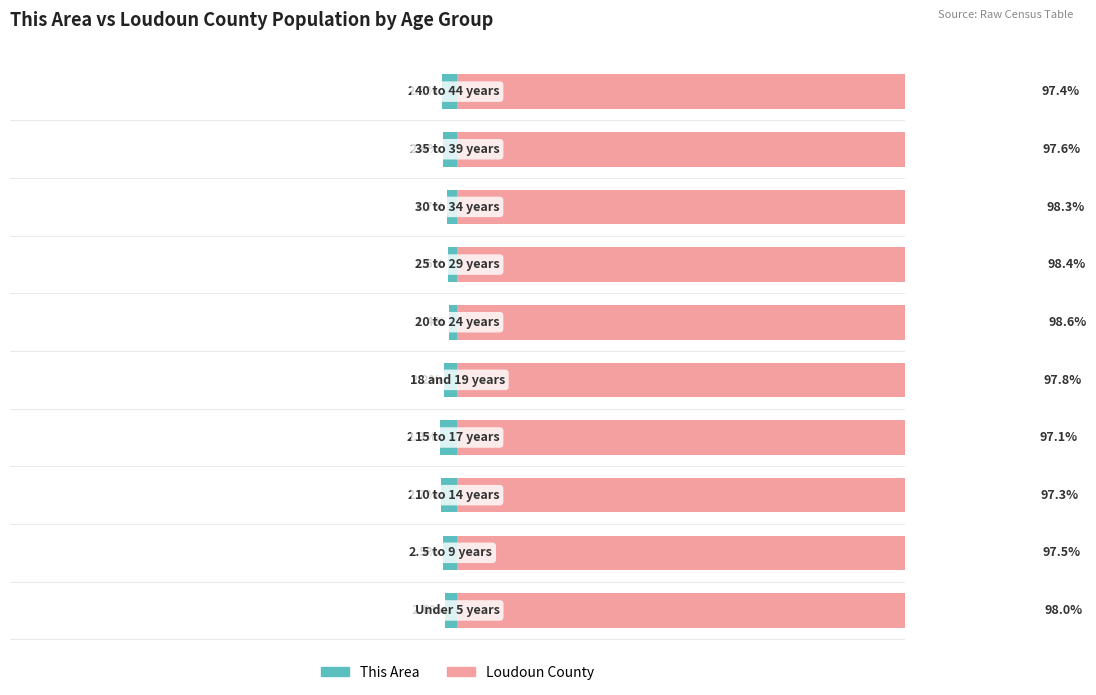

The This Area series shows -2.7 at 2. True or false?

True